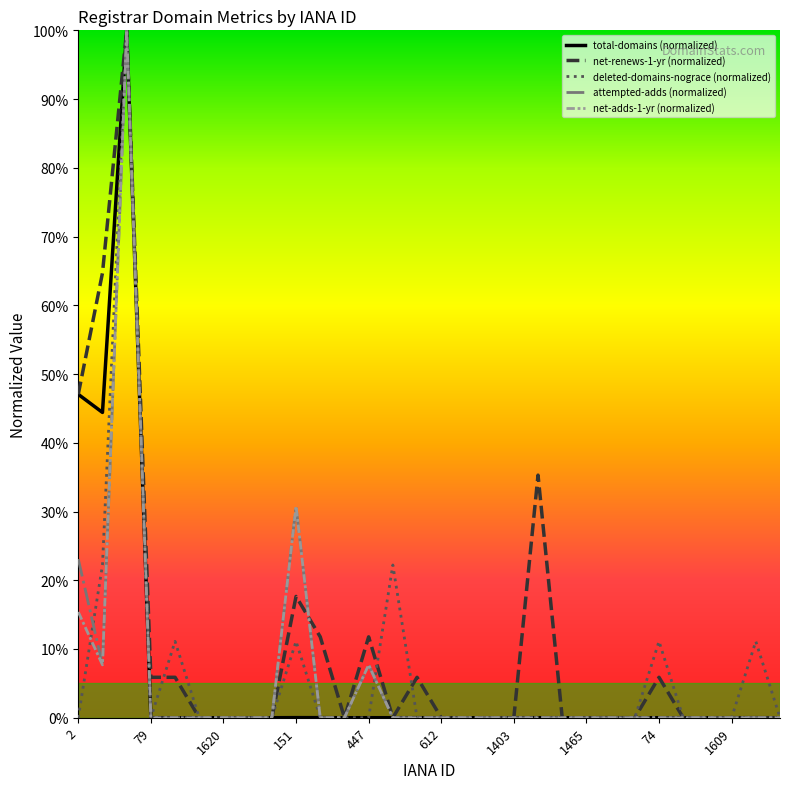

At how many categories does at least one series exceed 13?

6